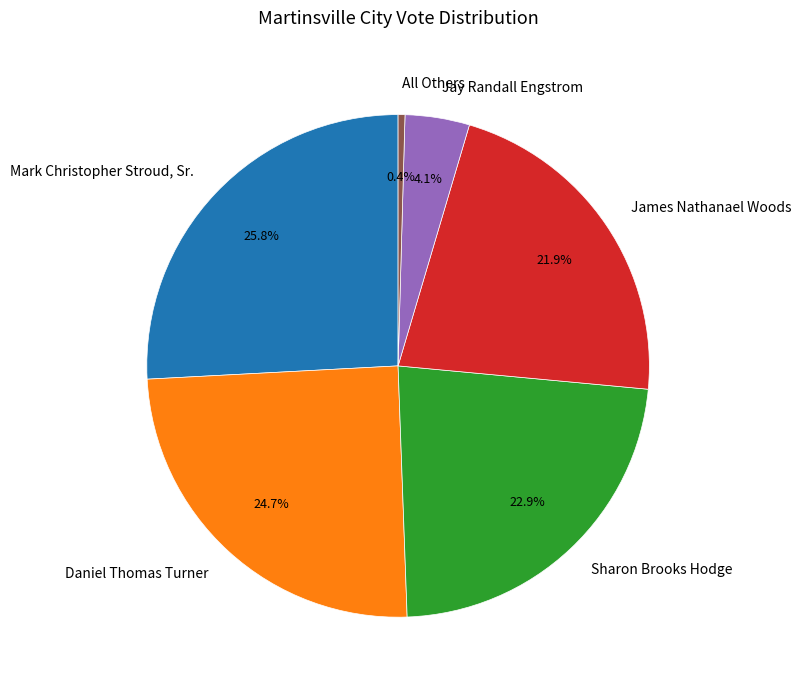

Which category has the smallest portion of the pie?

All Others